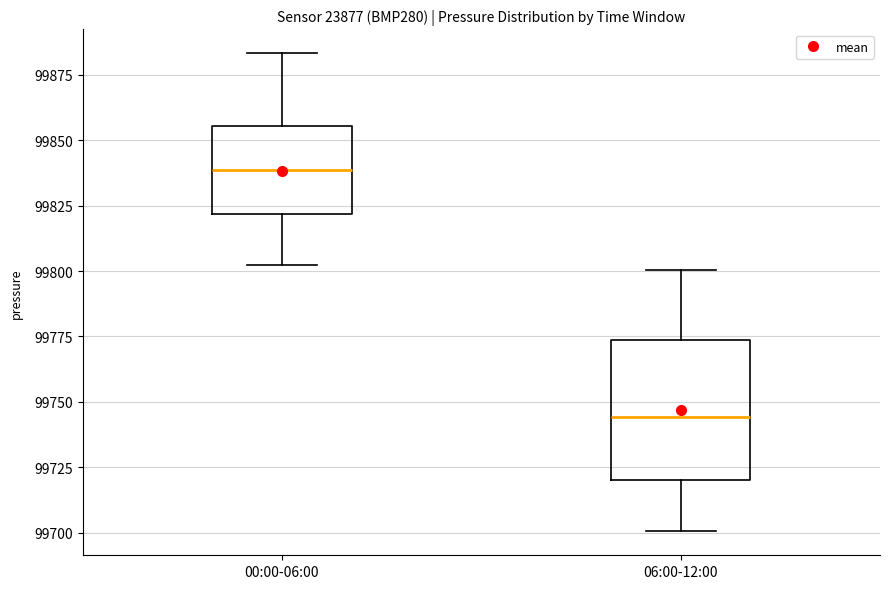

Where does the lower whisker of the box for 00:00-06:00 end on the y-axis? The values are not printed on the chart, so give them approximately, as read against the axis.

99800